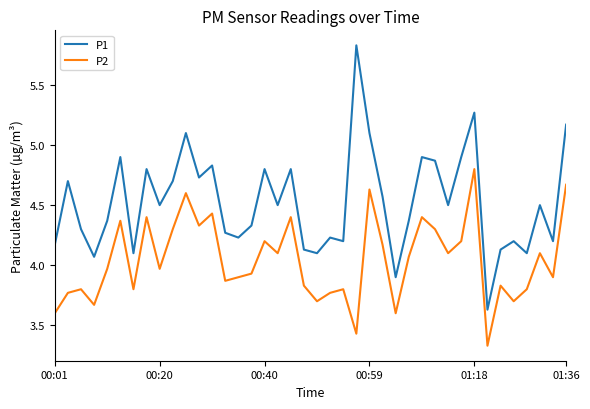

Rank the series by their maximum value, from highest to lowest.

P1, P2